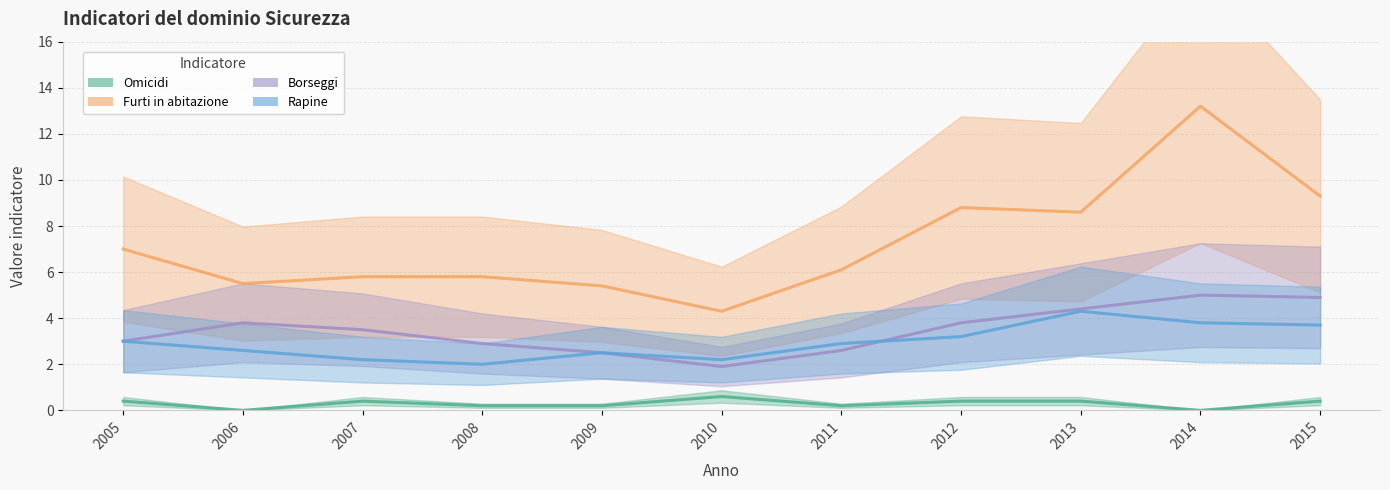

How many data points does each series have?

11